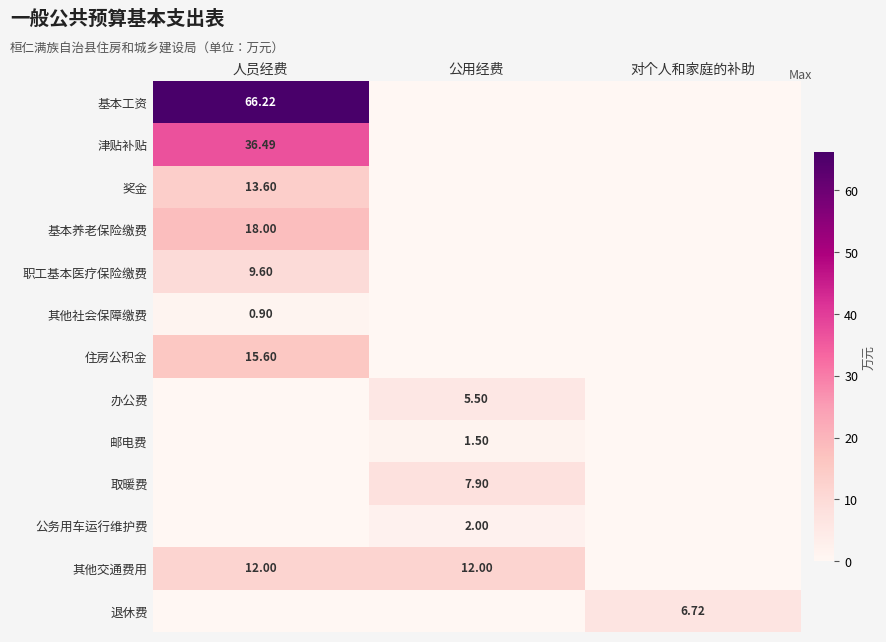

Is the value of 其他交通费用 at 公用经费 greater than the value of 基本养老保险缴费 at 人员经费?

No